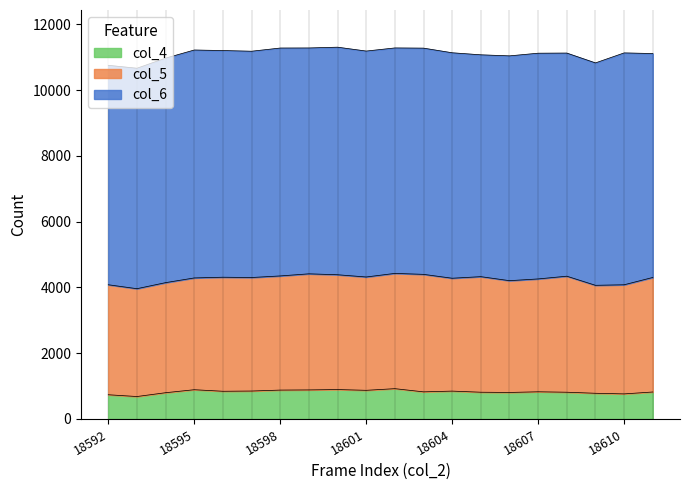

What is the difference between the maximum and minimum values in the col_6 series?

378